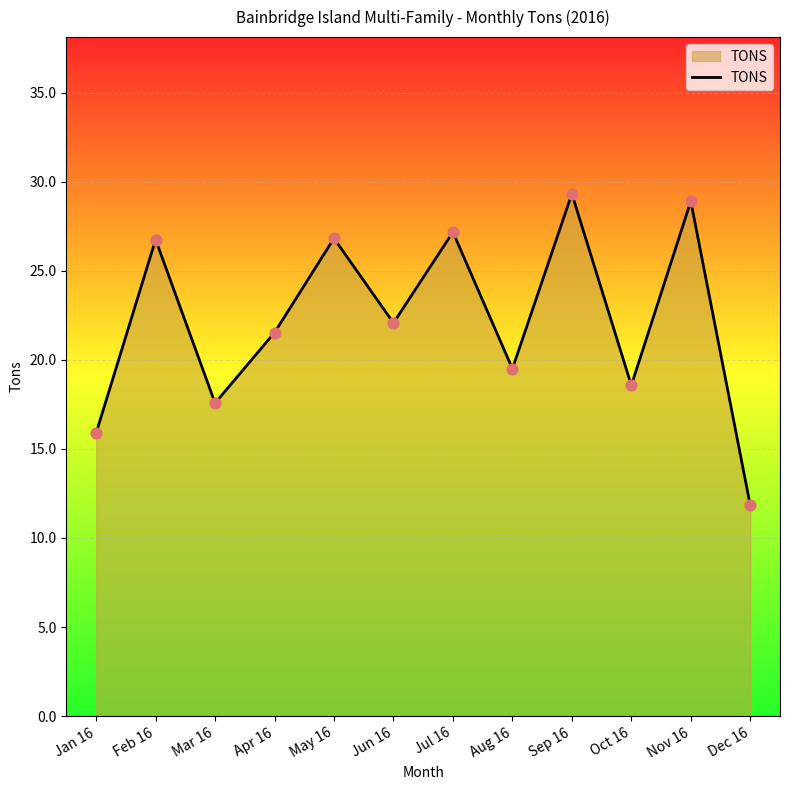

What is the change in value from Apr 16 to Nov 16?

+7.4